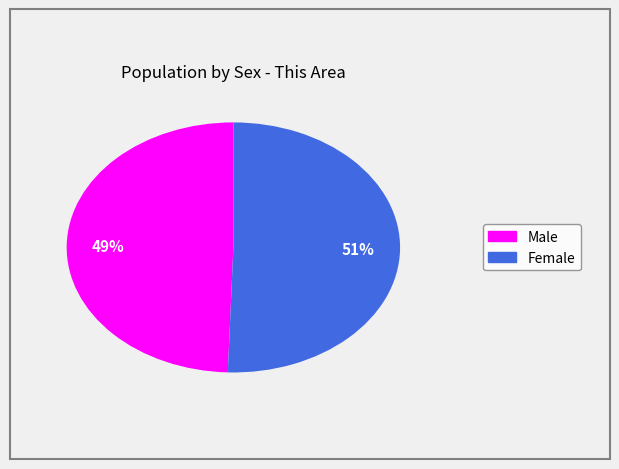

To the nearest percent, what portion does Female represent?

51%